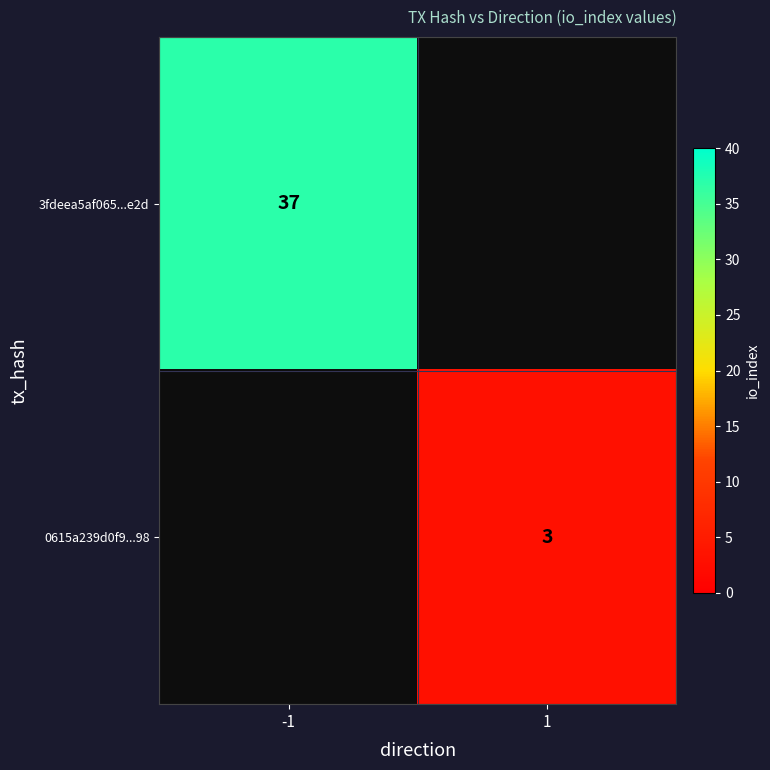

The value of 3fdeea5af065...e2d at -1 is 37. True or false?

True